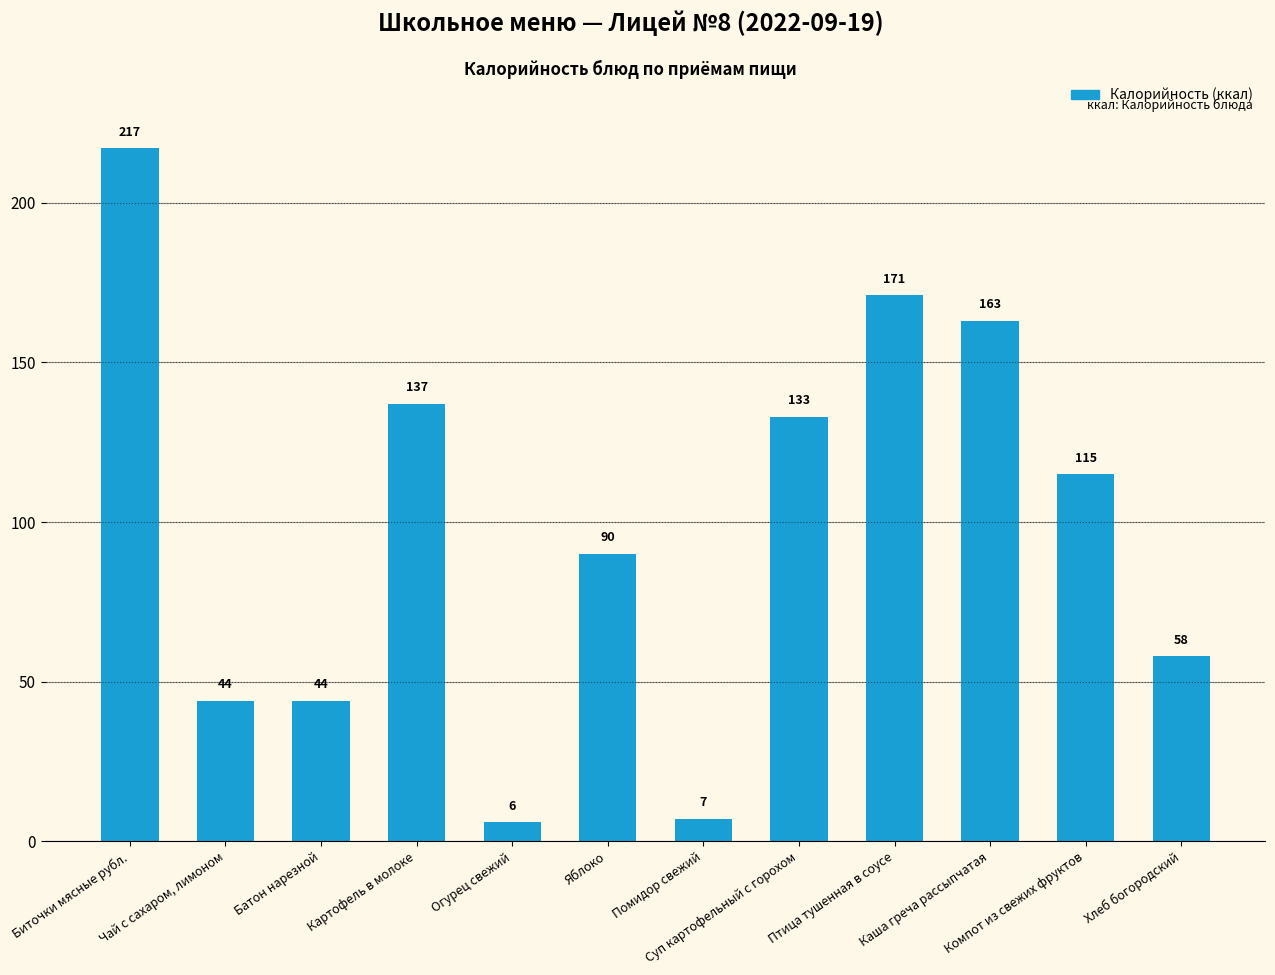

What is the value of the 7th bar from the left?

7